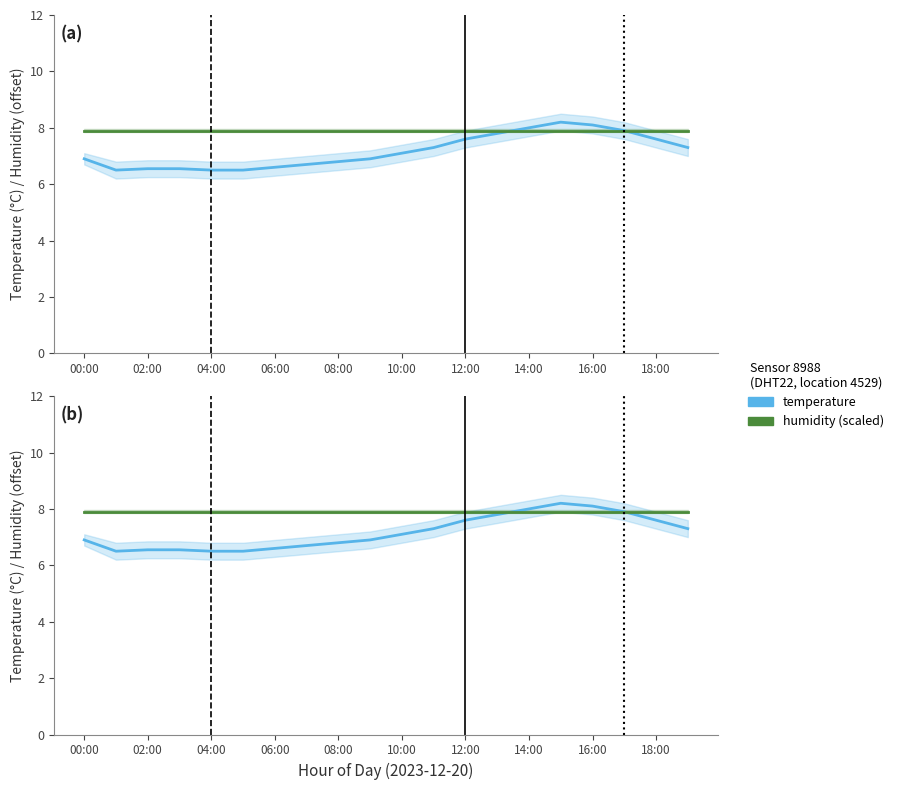

Which category has the highest value across all series?

15